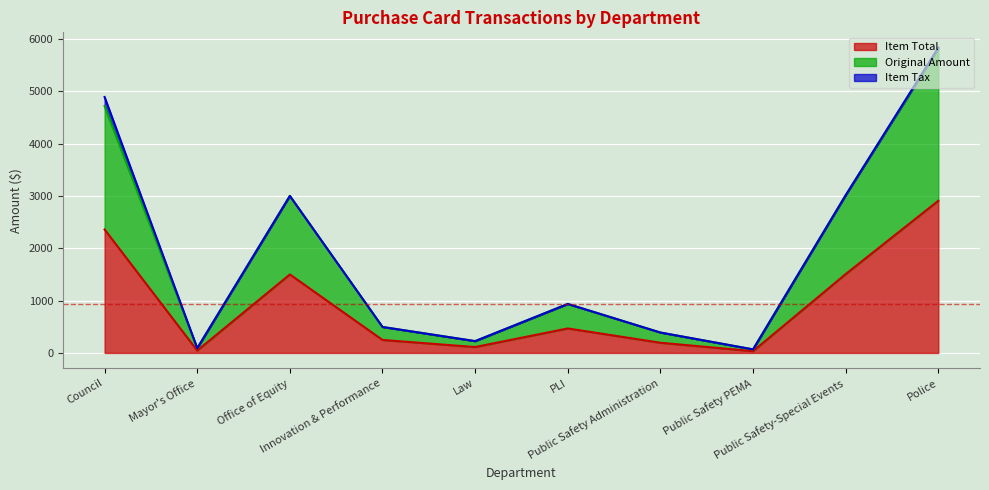

Does the chart display data point markers on the line(s)?

No